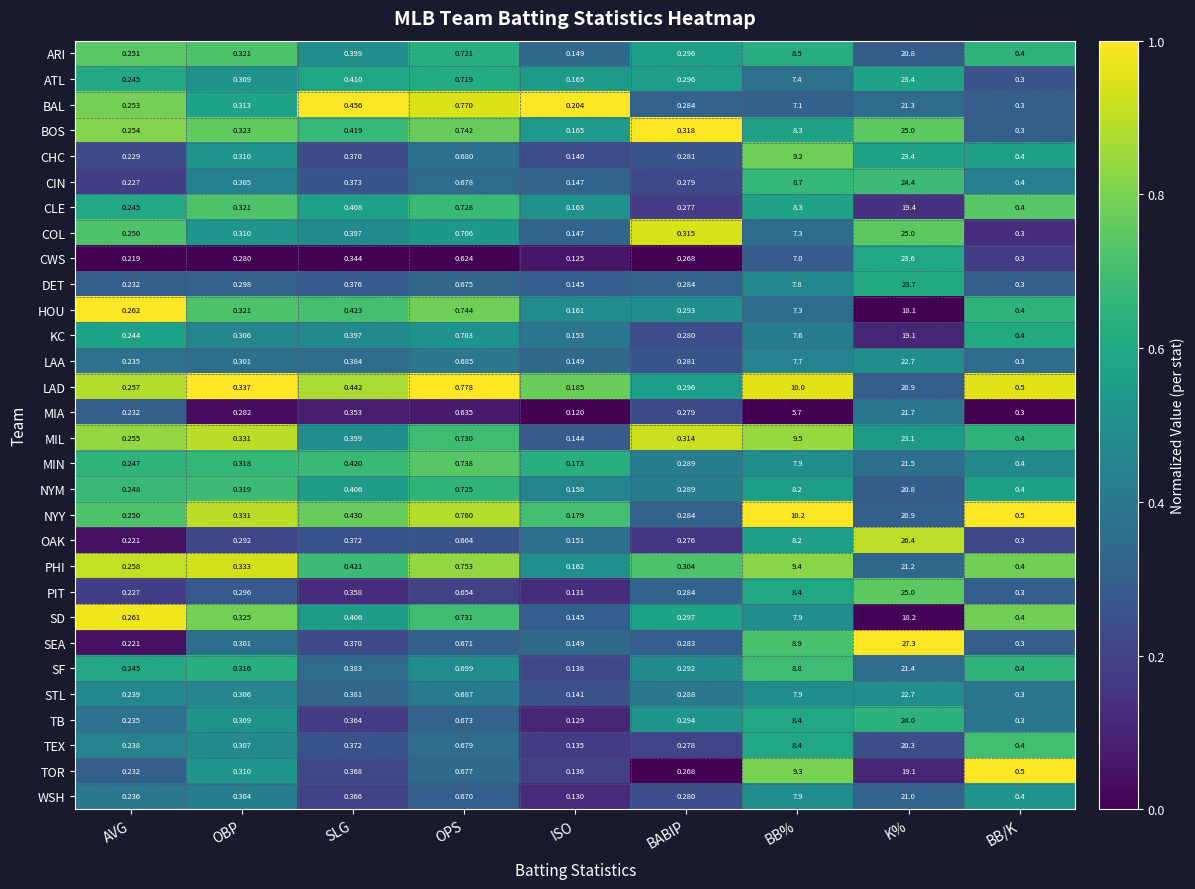

What is the greatest value displayed?

27.3